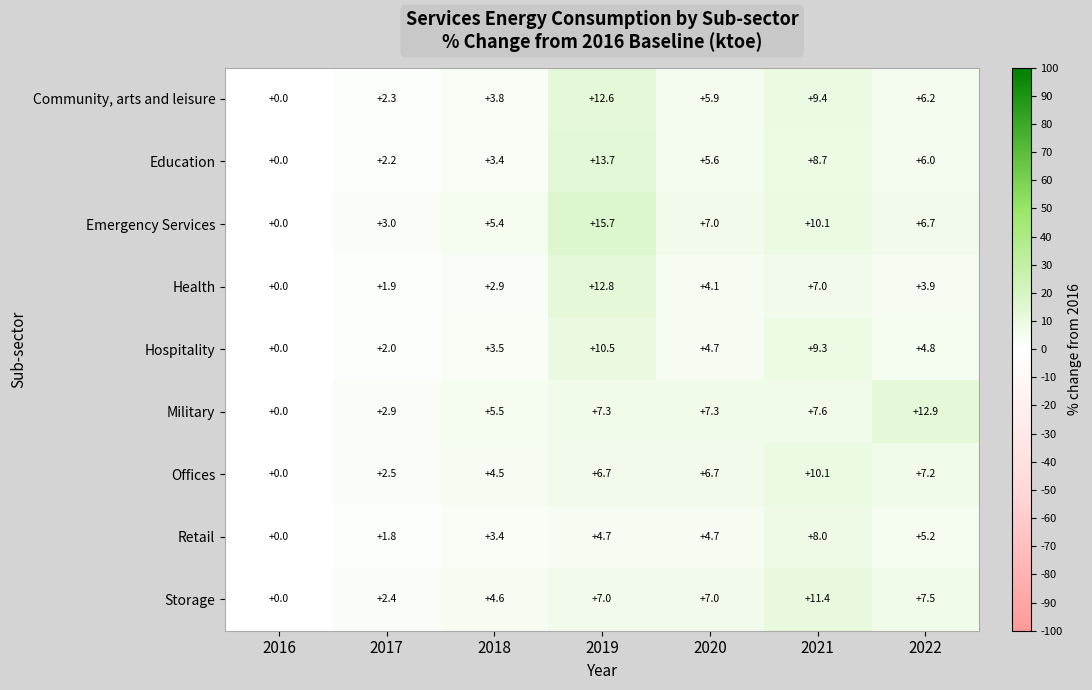

Between 2018 and 2022, which series saw the biggest shift?

Military